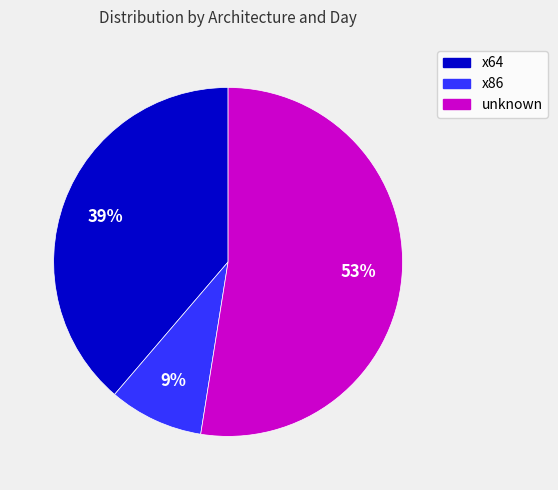

To the nearest percent, what is the difference between the largest and smallest slice percentages?

44%